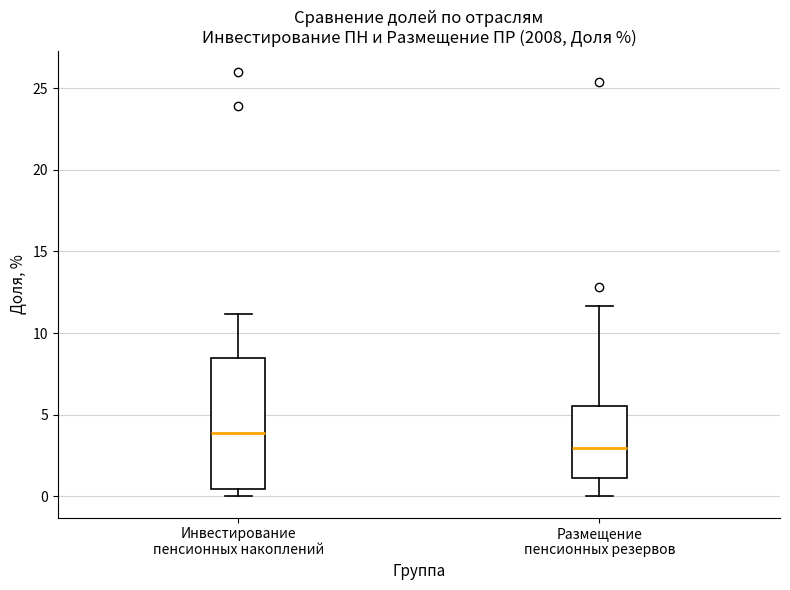

Where is the upper edge of the box for Инвестирование пенсионных накоплений on the y-axis? The values are not printed on the chart, so give them approximately, as read against the axis.

8.5